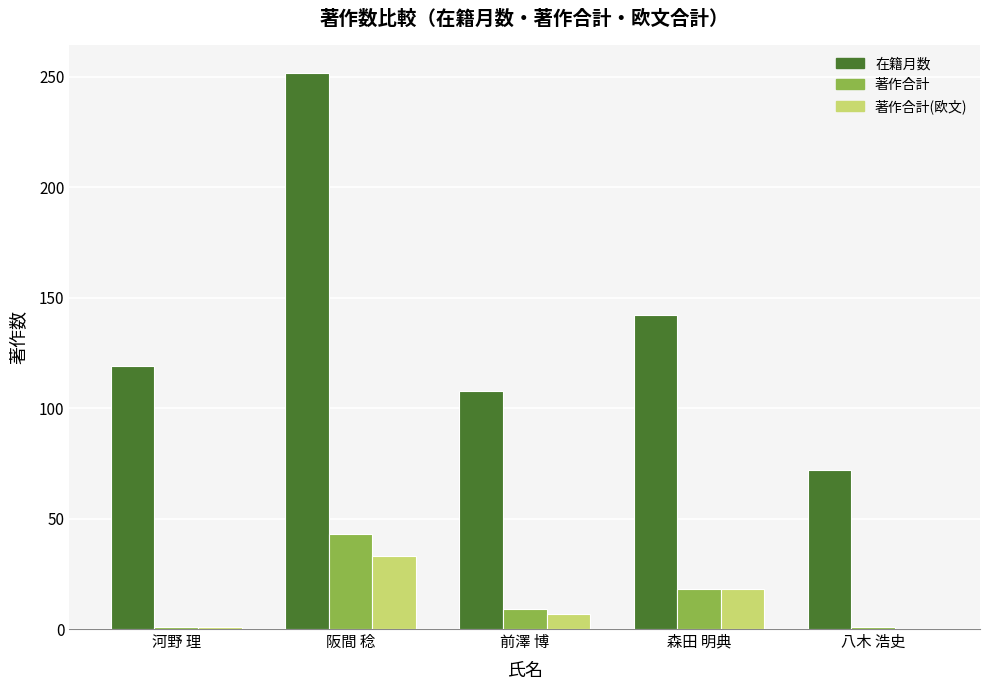

What is the difference between the 著作合計(欧文) values at 河野 理 and 八木 浩史?

1